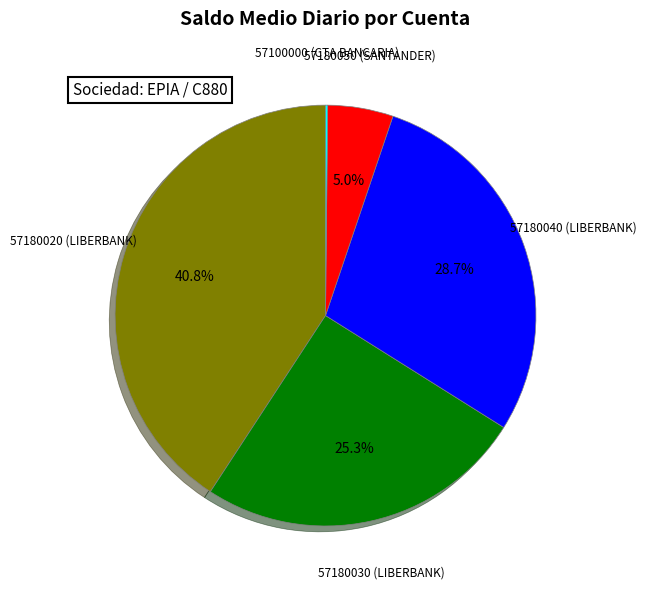

Does any single category account for the majority?

No